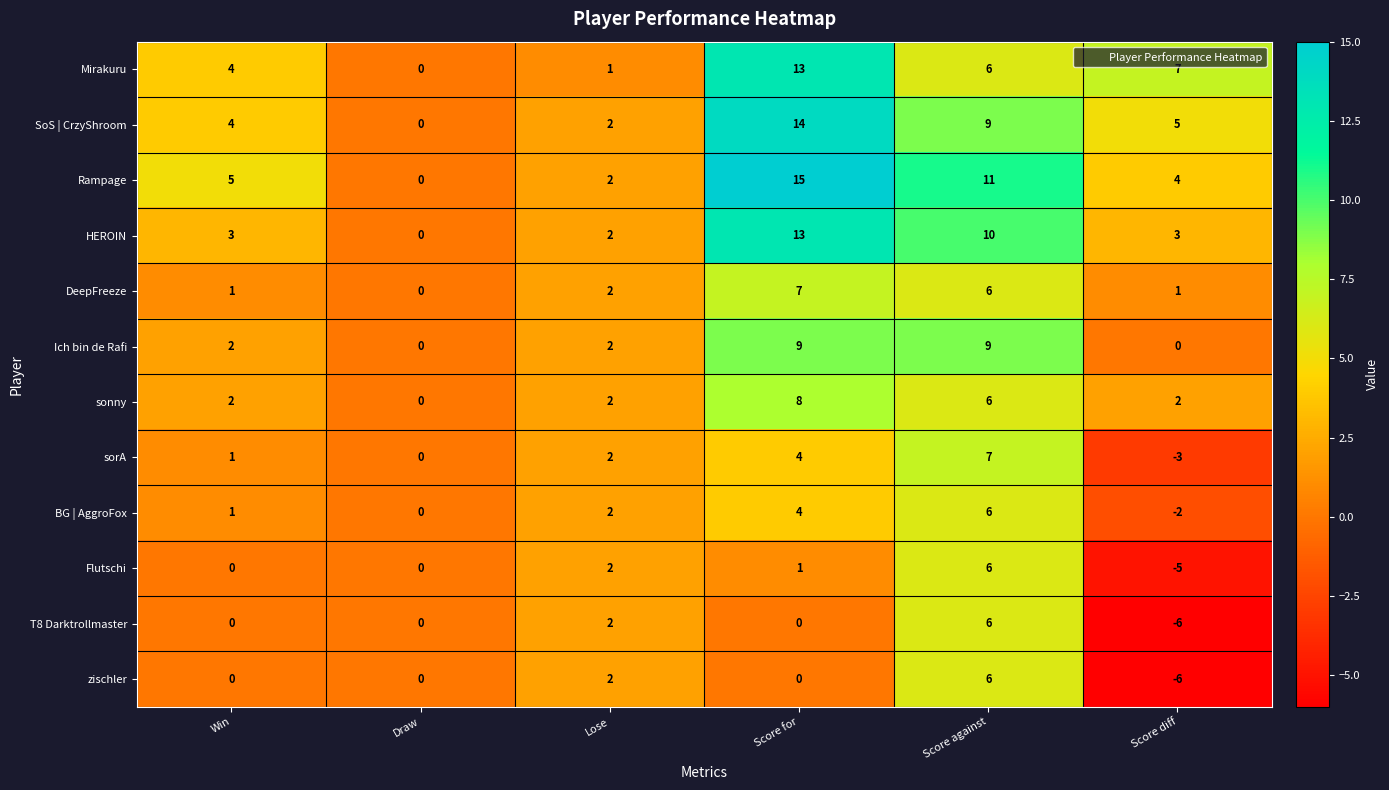

What is the sum of all sonny values?

20